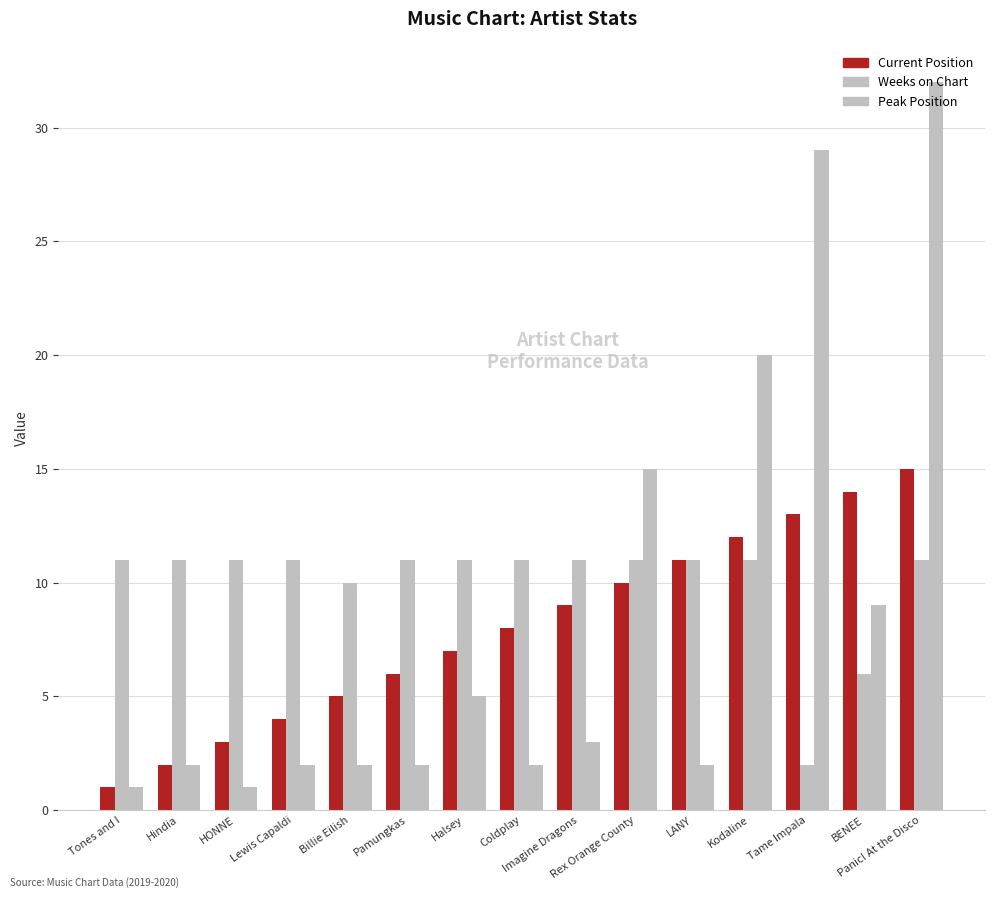

How many data points does each series have?

15